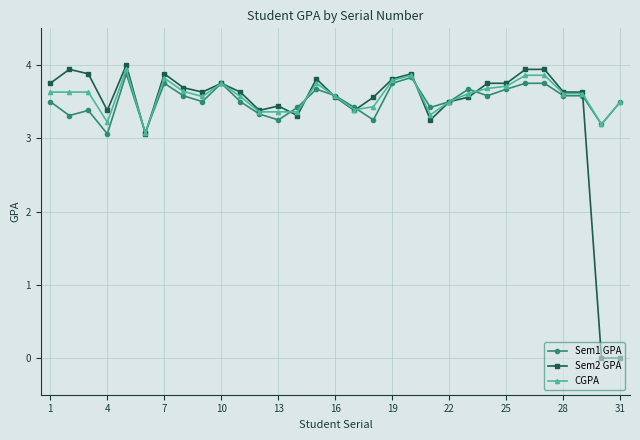

What is the highest value of the Sem2 GPA series?

4.0